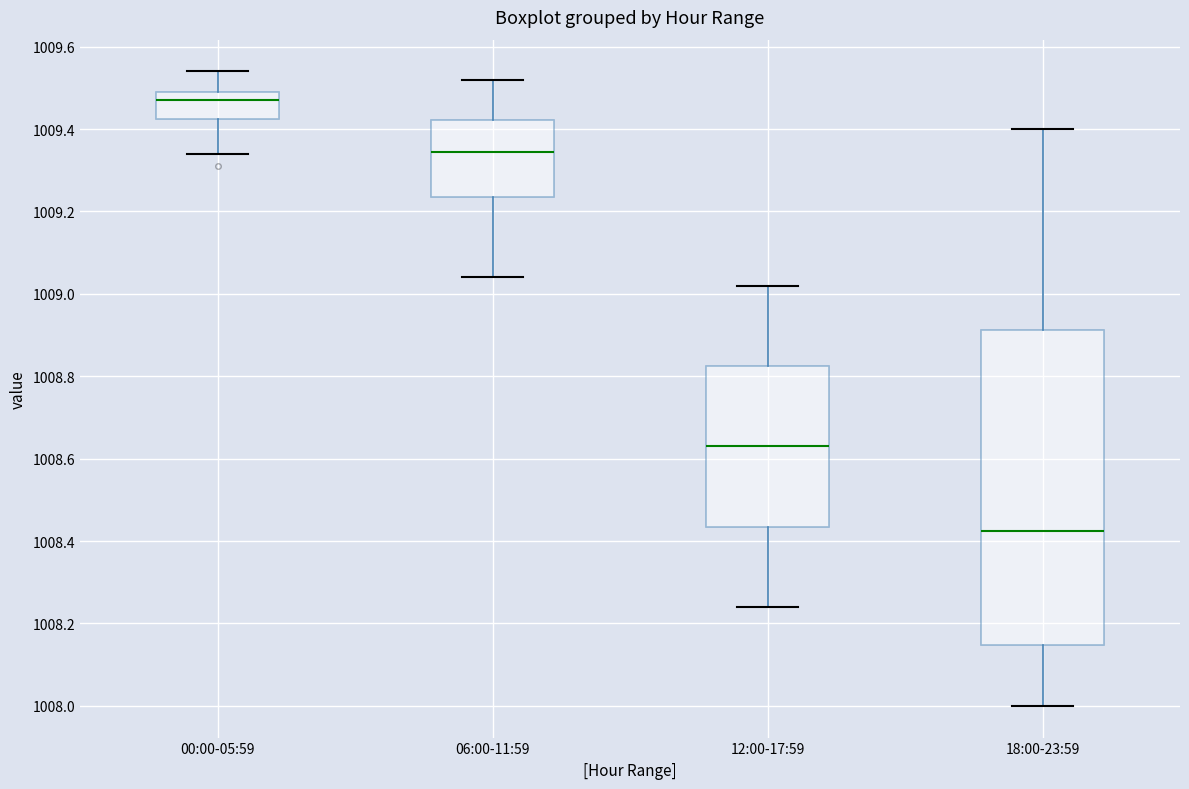

Reading left to right, transcribe this box plot: for each box, give where its median line is, the range the box spans, and where its two whiskers end, as read against the y-axis. The values are not printed on the chart, so give them approximately, as read against the axis.

00:00-05:59: median 1009.48, box 1009.42 to 1009.50, whiskers 1009.34 to 1009.54
06:00-11:59: median 1009.34, box 1009.24 to 1009.42, whiskers 1009.04 to 1009.52
12:00-17:59: median 1008.64, box 1008.44 to 1008.82, whiskers 1008.24 to 1009.02
18:00-23:59: median 1008.42, box 1008.14 to 1008.92, whiskers 1008.00 to 1009.40